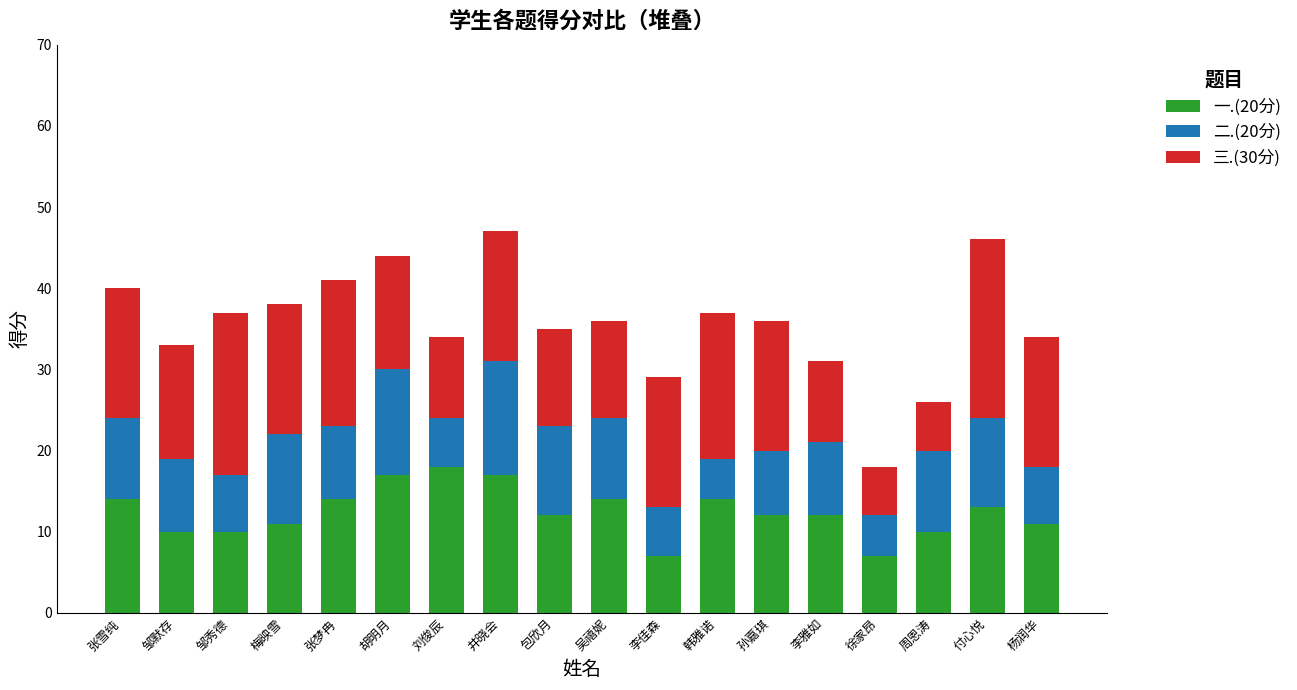

What is the total value across all series at 李雅如?

31